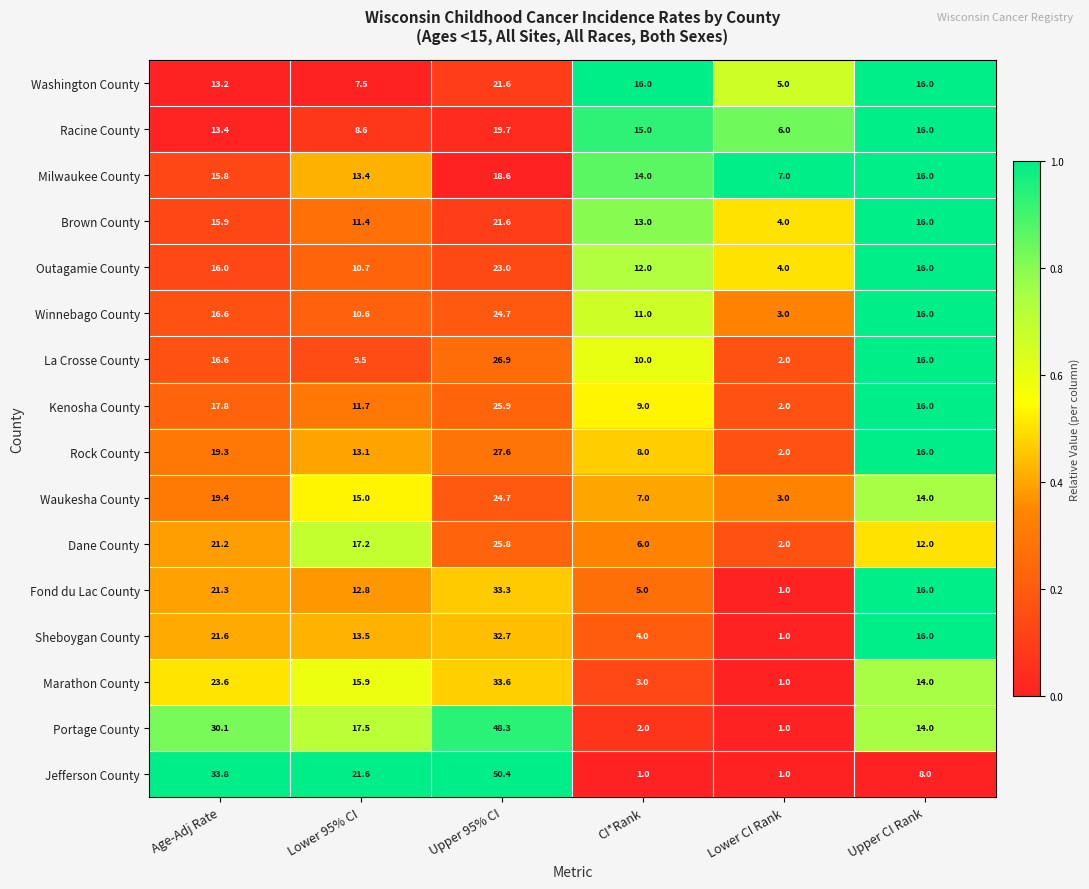

Count the number of categories in the chart.

6